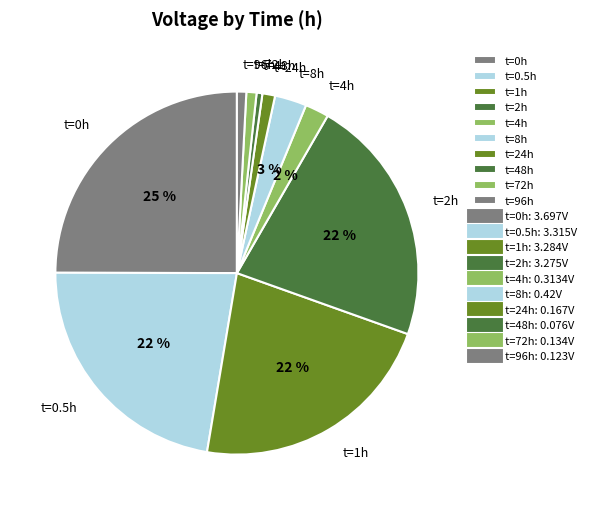

Which slice is the largest?

t=0h